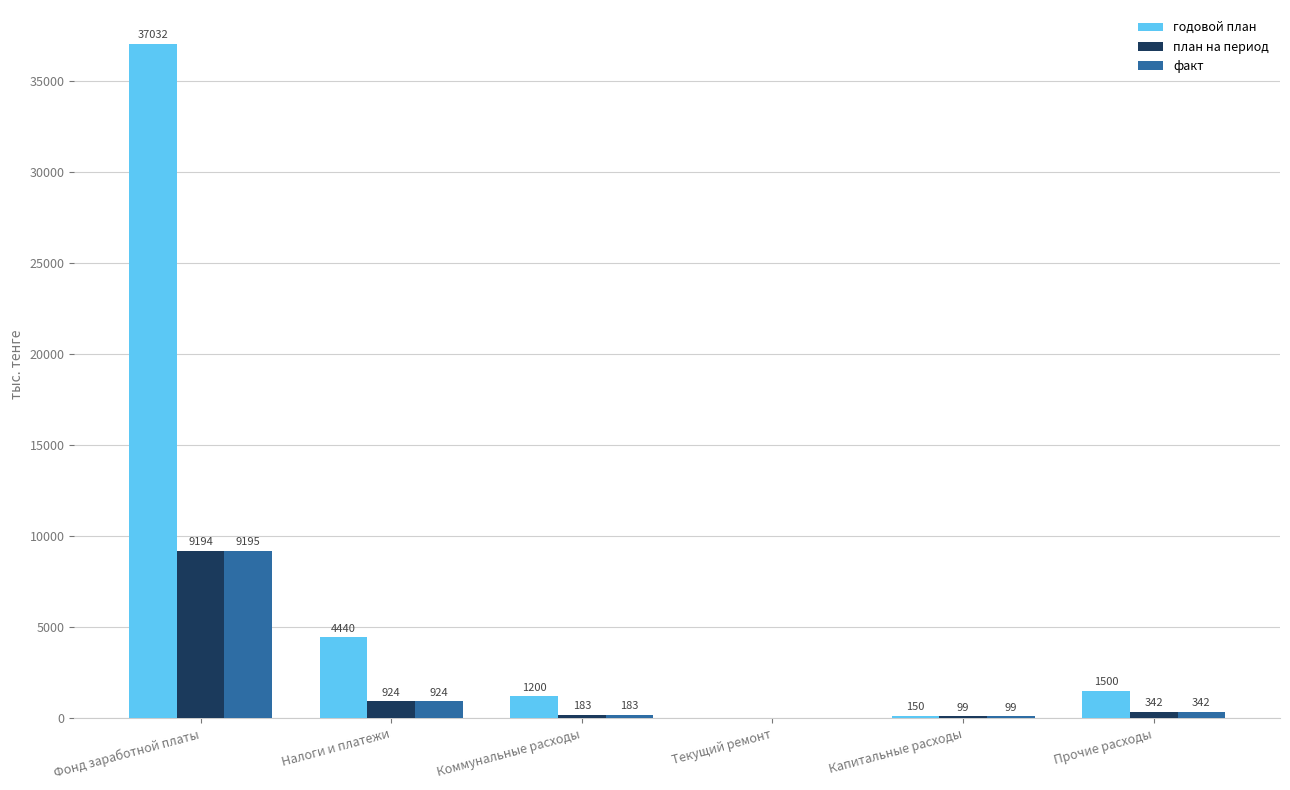

What is the spread (max minus min) of values at Налоги и платежи?

3516